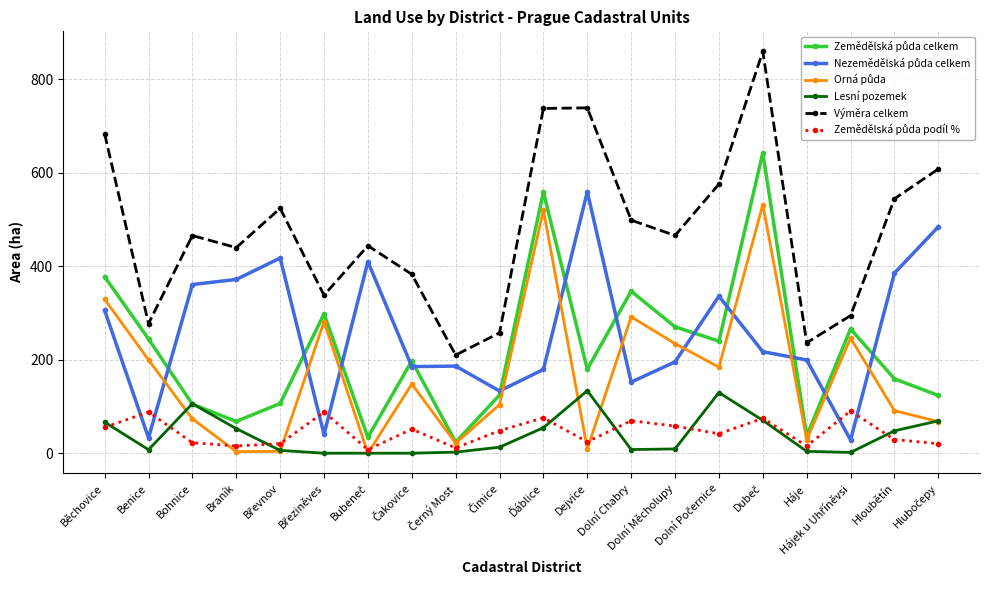

Is this an area chart (filled region under the line)?

No